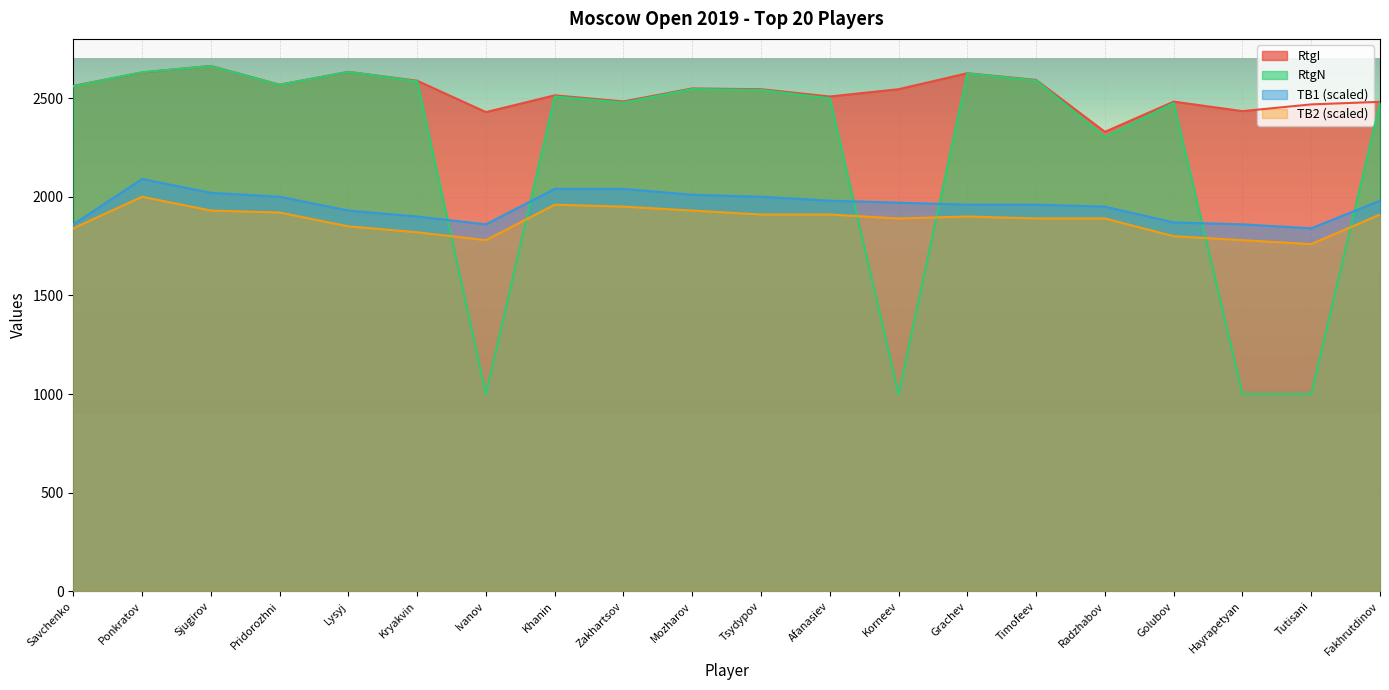

Reading left to right, what are all the values shown in this chart?

RtgI: Savchenko=2562	Ponkratov=2630	Sjugirov=2663	Pridorozhni=2568	Lysyj=2633	Kryakvin=2588	Ivanov=2429	Khanin=2514	Zakhartsov=2483	Mozharov=2549	Tsydypov=2545	Afanasiev=2508	Korneev=2545	Grachev=2626	Timofeev=2592	Radzhabov=2329	Golubov=2482	Hayrapetyan=2434	Tutisani=2468	Fakhrutdinov=2481
RtgN: Savchenko=2560	Ponkratov=2631	Sjugirov=2662	Pridorozhni=2567	Lysyj=2633	Kryakvin=2585	Ivanov=1000	Khanin=2508	Zakhartsov=2477	Mozharov=2546	Tsydypov=2541	Afanasiev=2499	Korneev=1000	Grachev=2625	Timofeev=2589	Radzhabov=2303	Golubov=2475	Hayrapetyan=1000	Tutisani=1000	Fakhrutdinov=2476
TB1: Savchenko=1860	Ponkratov=2090	Sjugirov=2020	Pridorozhni=2000	Lysyj=1930	Kryakvin=1900	Ivanov=1860	Khanin=2040	Zakhartsov=2040	Mozharov=2010	Tsydypov=2000	Afanasiev=1980	Korneev=1970	Grachev=1960	Timofeev=1960	Radzhabov=1950	Golubov=1870	Hayrapetyan=1860	Tutisani=1840	Fakhrutdinov=1980
TB2: Savchenko=1840	Ponkratov=2000	Sjugirov=1930	Pridorozhni=1920	Lysyj=1850	Kryakvin=1820	Ivanov=1780	Khanin=1960	Zakhartsov=1950	Mozharov=1930	Tsydypov=1910	Afanasiev=1910	Korneev=1890	Grachev=1900	Timofeev=1890	Radzhabov=1890	Golubov=1800	Hayrapetyan=1780	Tutisani=1760	Fakhrutdinov=1910